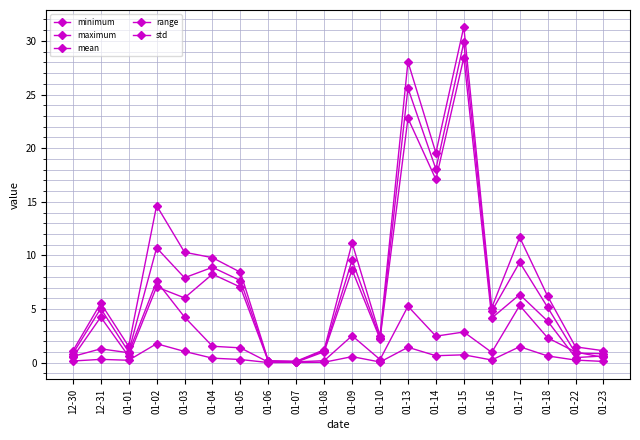

True or false: minimum and range cross at least once.

True